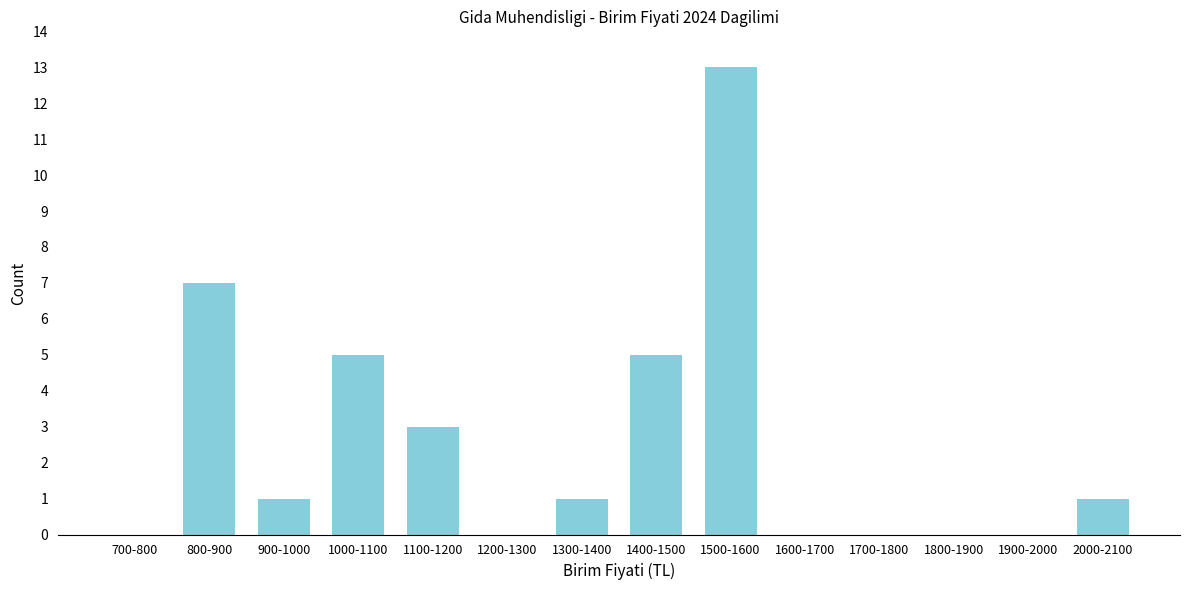

Reading right to left, list all the values displayed in this chart.

2000-2100=1	1900-2000=0	1800-1900=0	1700-1800=0	1600-1700=0	1500-1600=13	1400-1500=5	1300-1400=1	1200-1300=0	1100-1200=3	1000-1100=5	900-1000=1	800-900=7	700-800=0